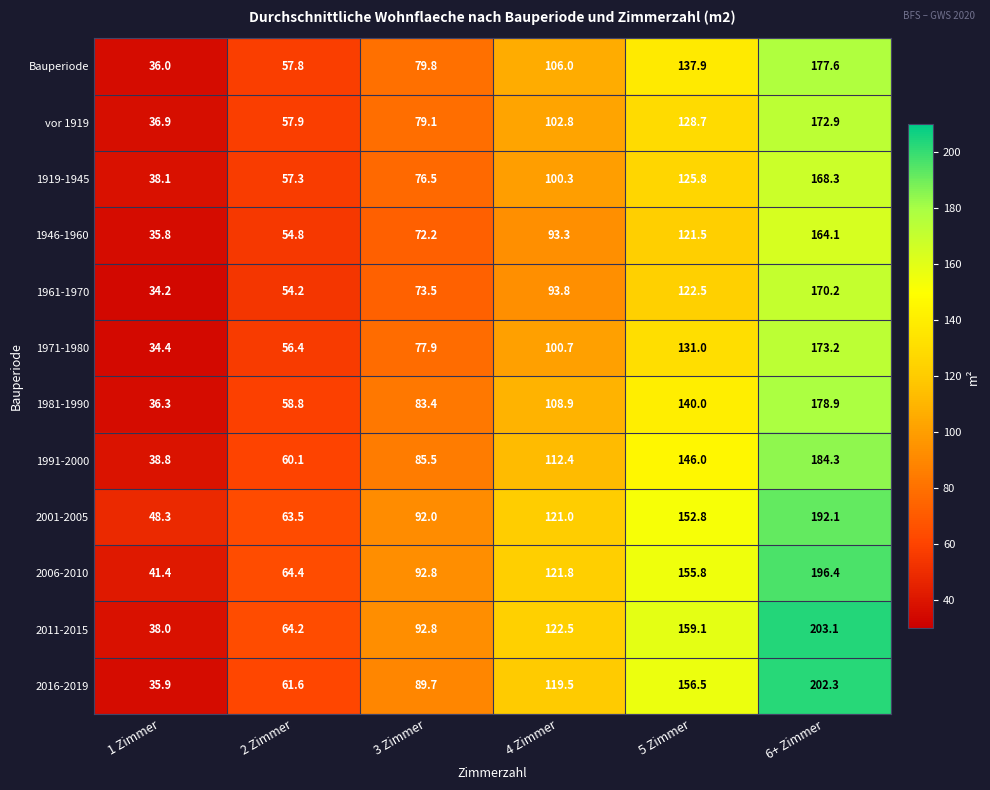

What is the sum of all 1946-1960 values?

541.7